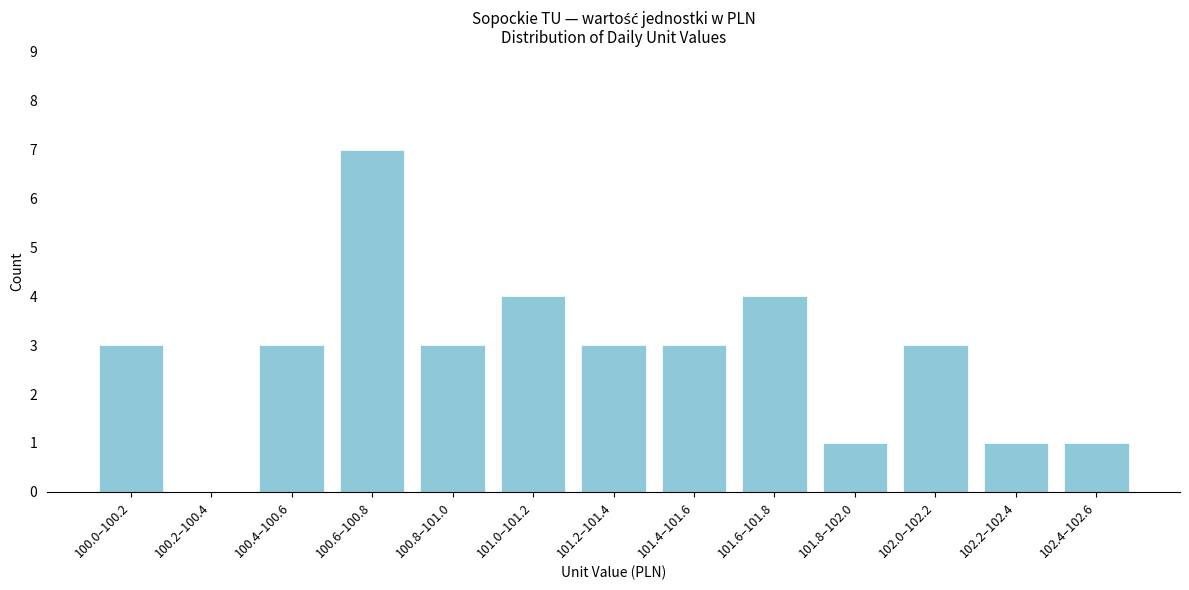

Reading left to right, list all the values displayed in this chart.

100.0–100.2=3	100.2–100.4=0	100.4–100.6=3	100.6–100.8=7	100.8–101.0=3	101.0–101.2=4	101.2–101.4=3	101.4–101.6=3	101.6–101.8=4	101.8–102.0=1	102.0–102.2=3	102.2–102.4=1	102.4–102.6=1